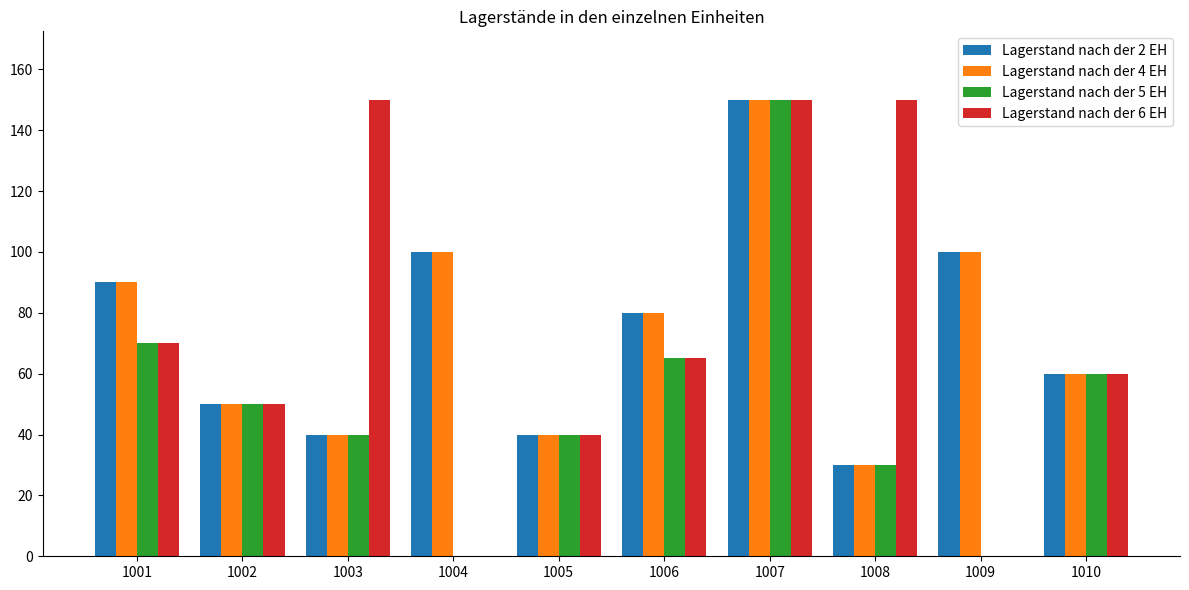

What is the sum of the Lagerstand nach der 6 EH values at 1008 and 1006?

215